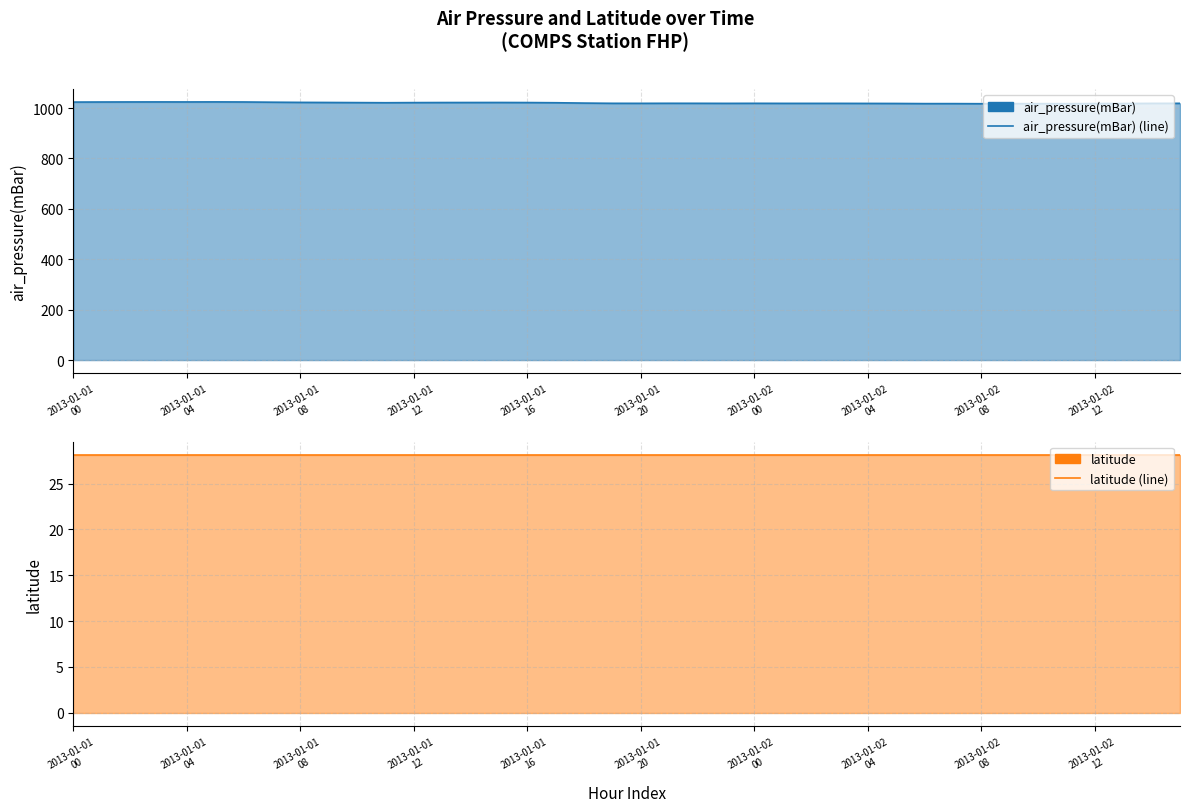

What is the highest value of the air_pressure(mBar) (line) series?

1024.5